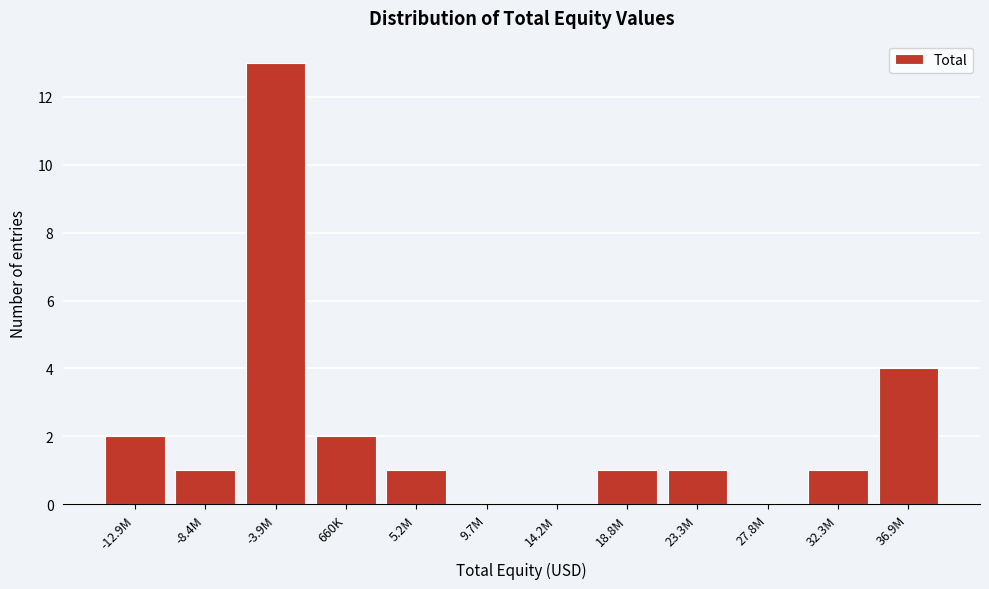

Reading left to right, transcribe all the data shown in this chart.

-12.9M=2	-8.4M=1	-3.9M=13	660K=2	5.2M=1	9.7M=0	14.2M=0	18.8M=1	23.3M=1	27.8M=0	32.3M=1	36.9M=4